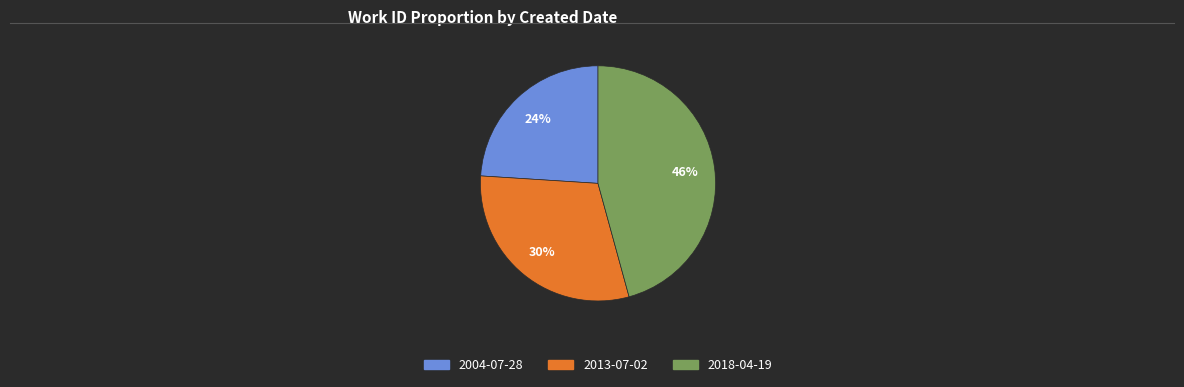

Do 2004-07-28 and 2013-07-02 together represent more than half of the pie?

Yes